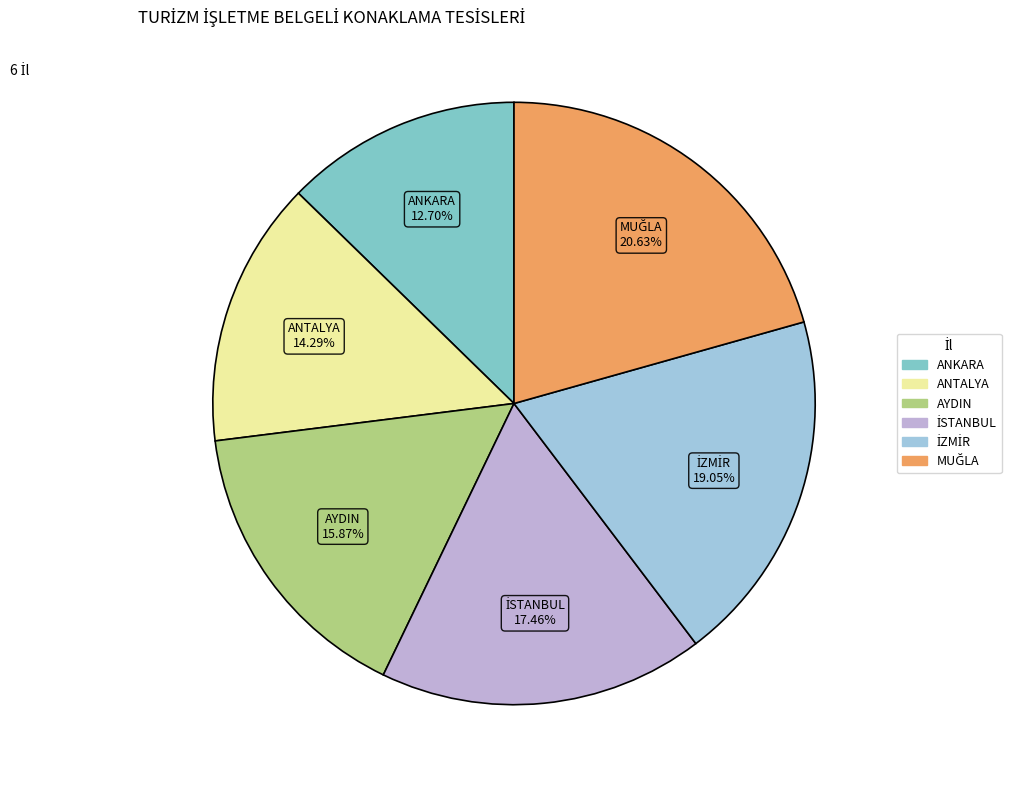

Count the number of slices in the pie.

6